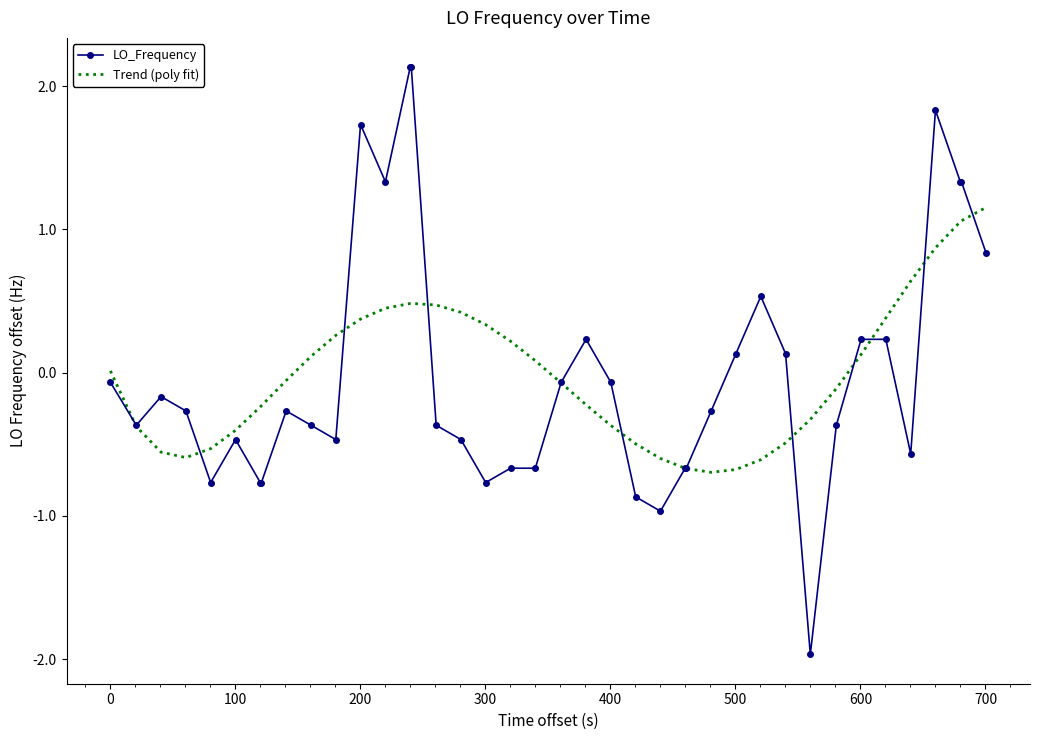

Rank the series by their maximum value, from highest to lowest.

LO_Frequency, Trend (poly fit)